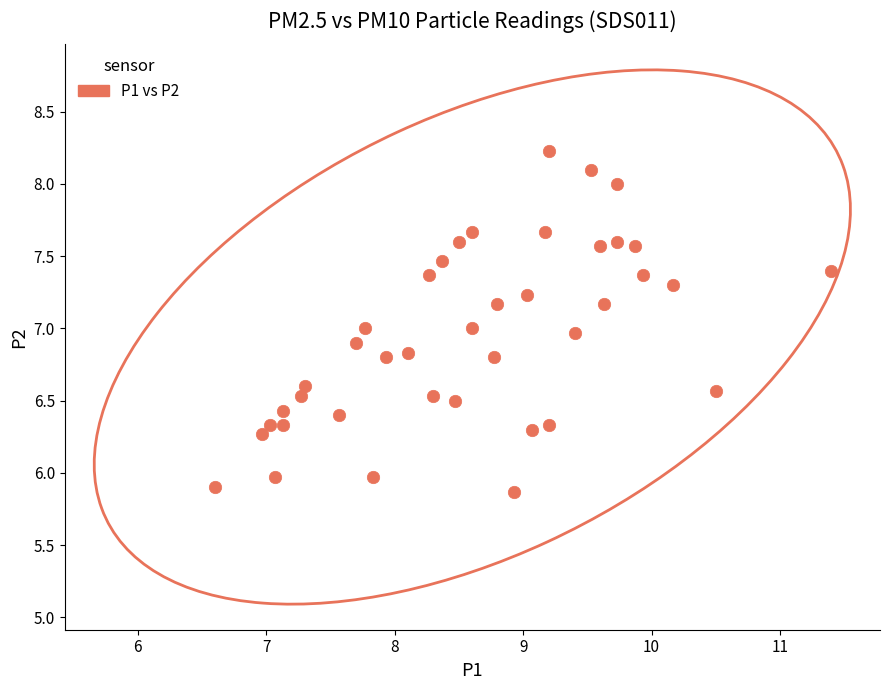

What is the range of X values (max minus min)?

4.8